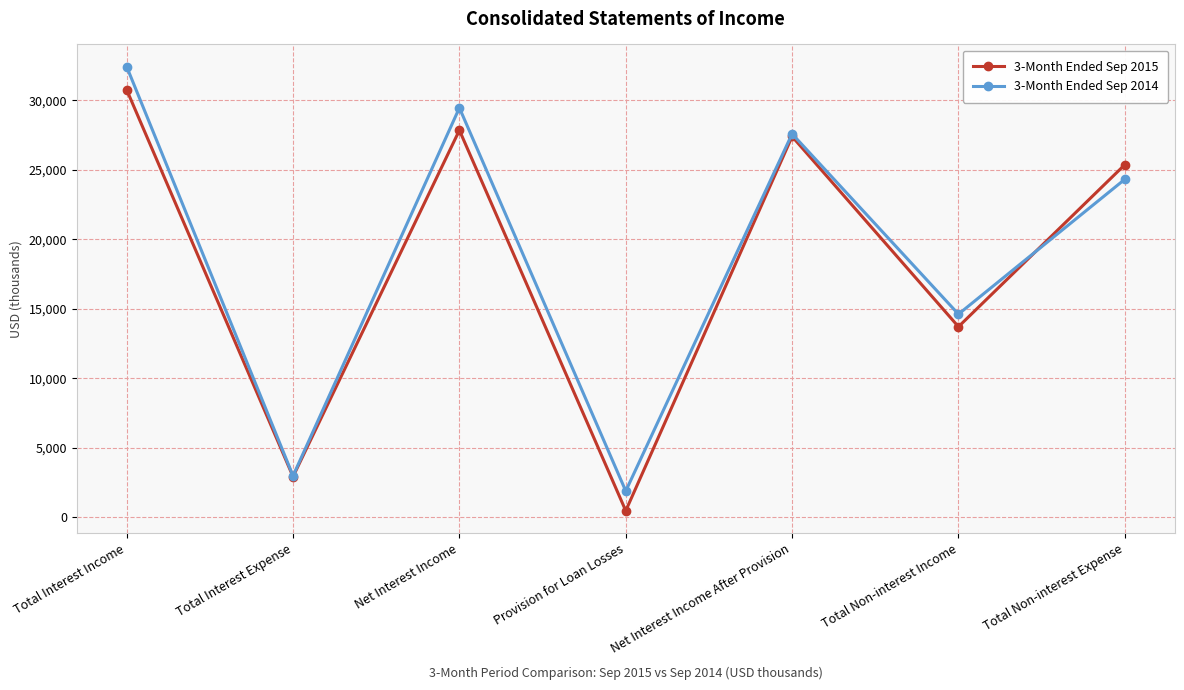

List the series in order of their overall mean, highest first.

3-Month Ended Sep 2014, 3-Month Ended Sep 2015